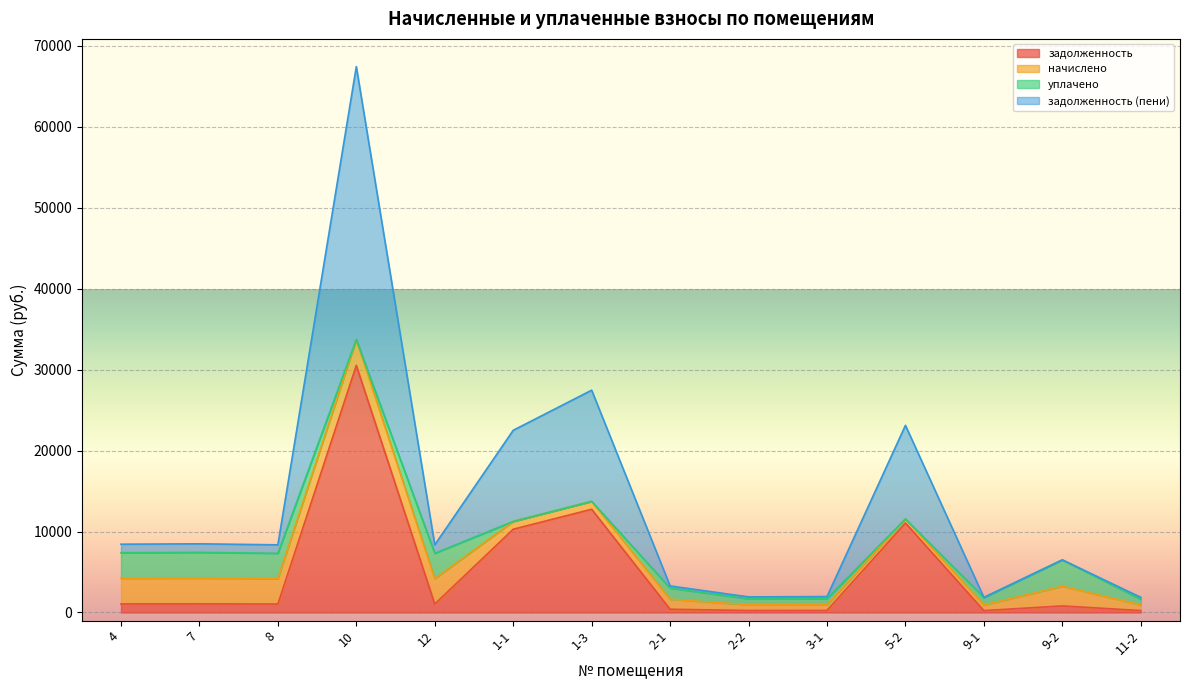

What is the value of the задолженность (пени) point at the 7th from the left?

13733.6